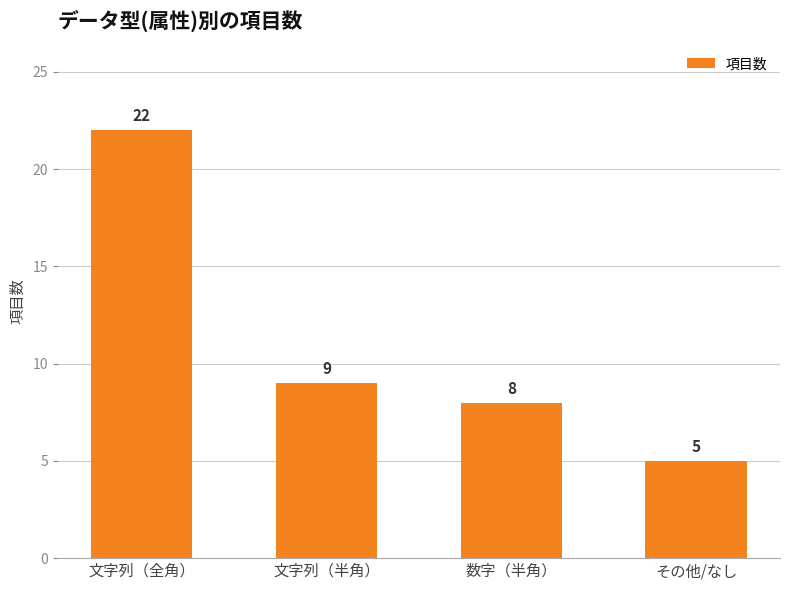

What is the difference between the values at その他/なし and 数字（半角）?

3